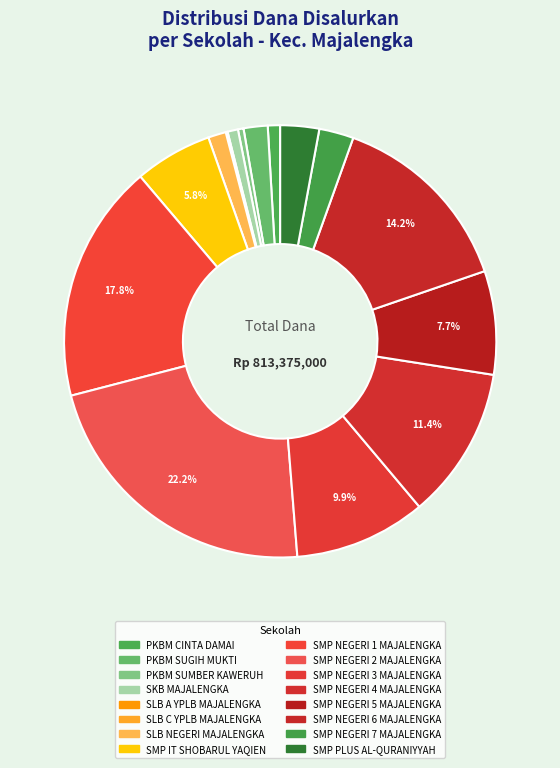

True or false: SMP NEGERI 5 MAJALENGKA accounts for 19% of the total.

False